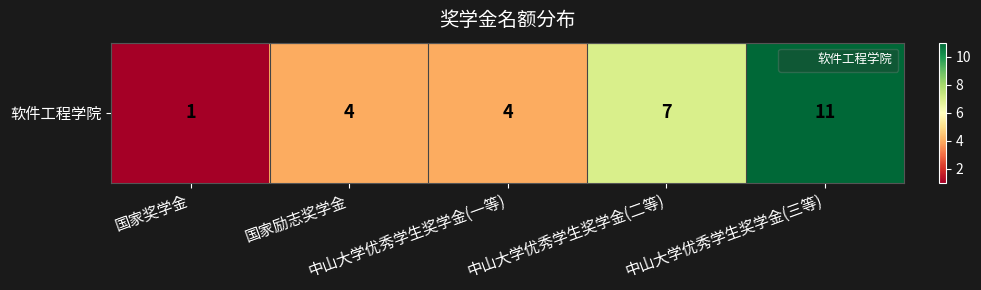

The chart shows a value of 1 at 国家奖学金. True or false?

True